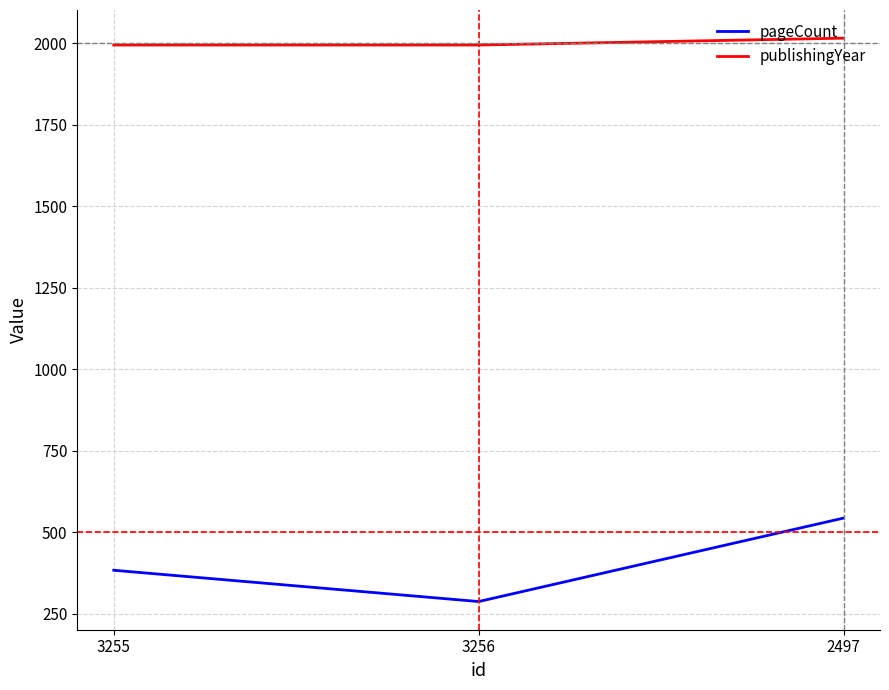

Is it true that pageCount equals 603 at 3255?

False